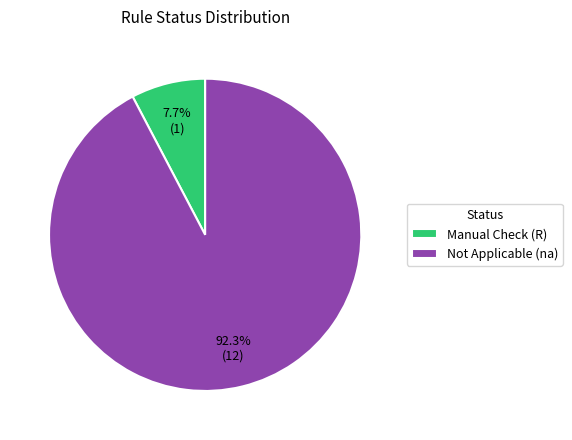

Which category accounts for the majority?

Not Applicable (na)